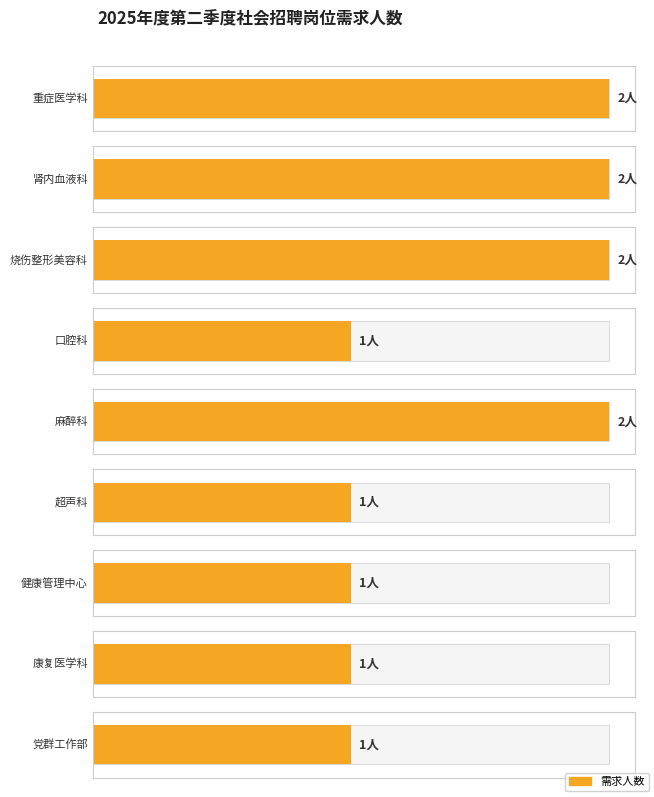

What is the average value?

1